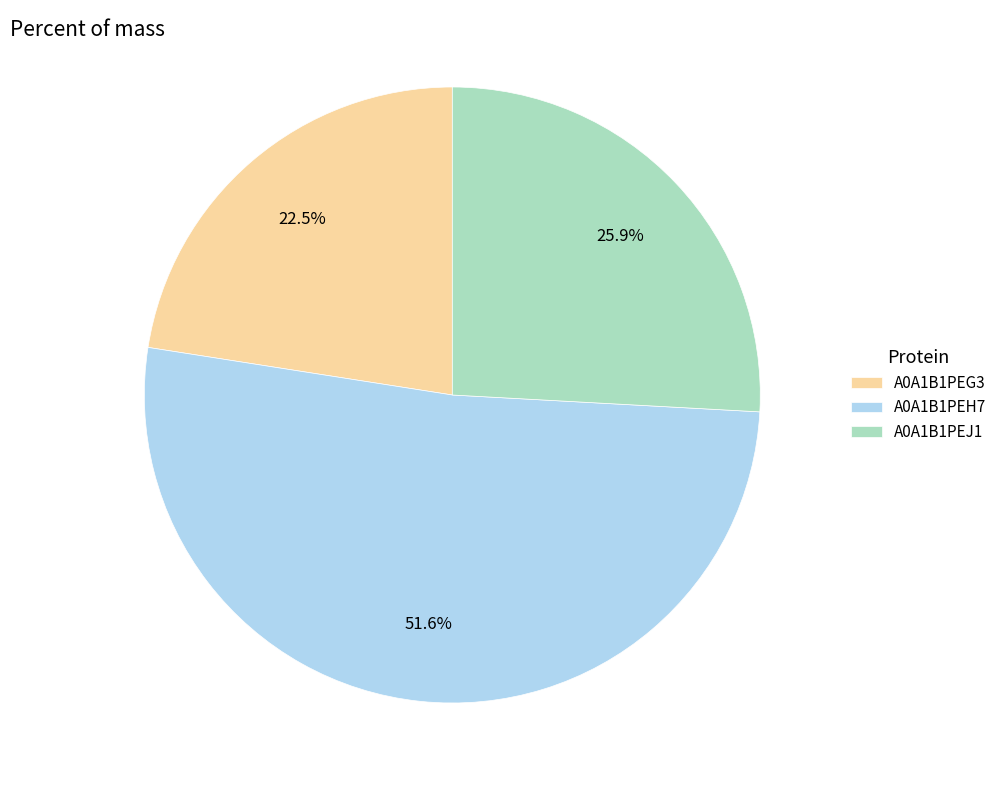

Rank the categories by value from highest to lowest.

A0A1B1PEH7, A0A1B1PEJ1, A0A1B1PEG3